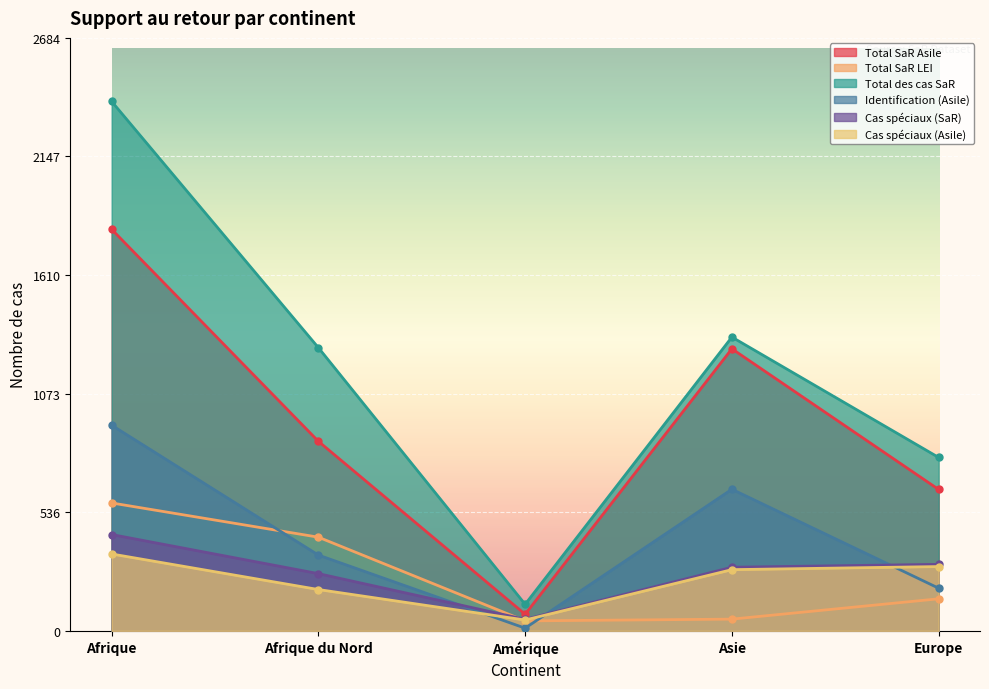

What value does the Cas spéciaux (Asile) series have at Asie, to the nearest 5?

275